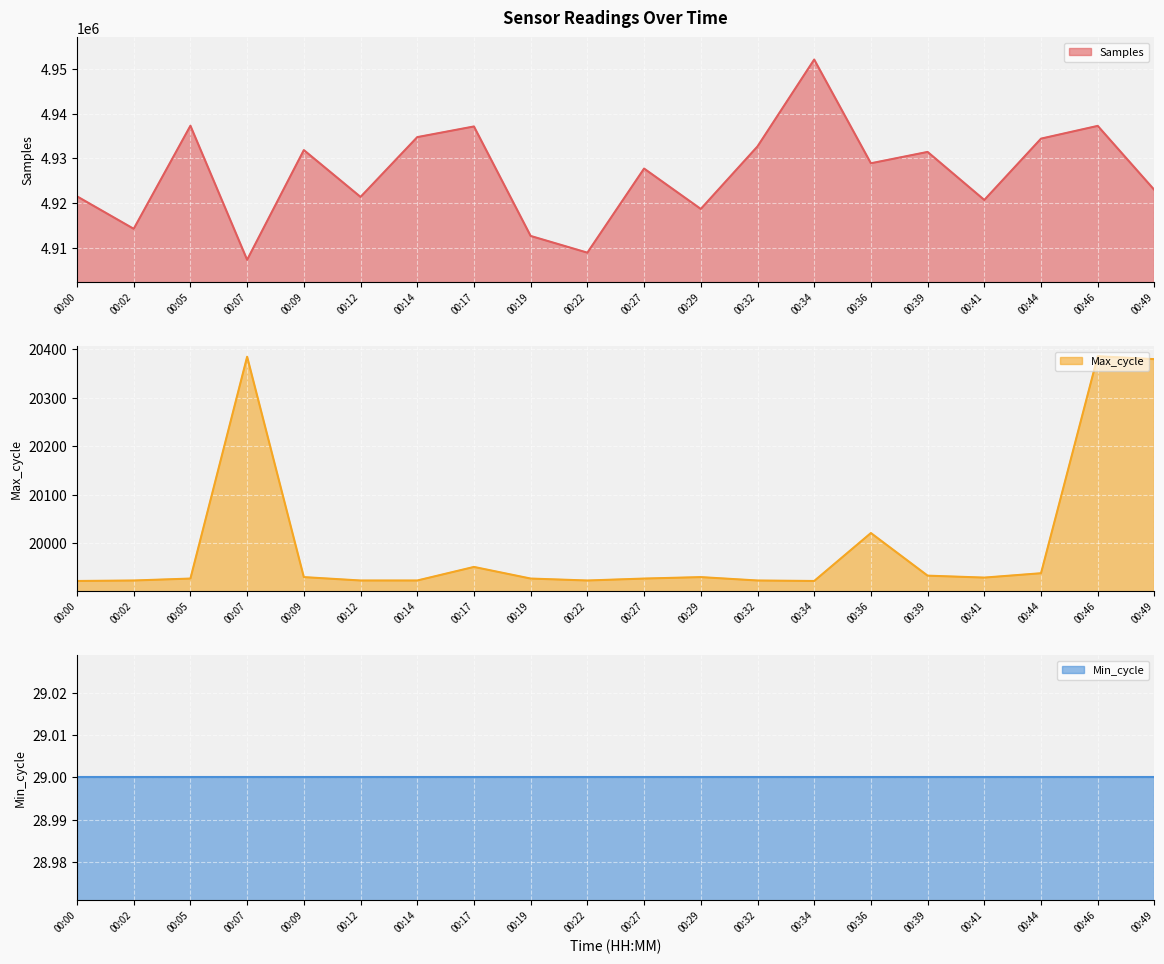

What is the total value across all series at 00:46?

4957686